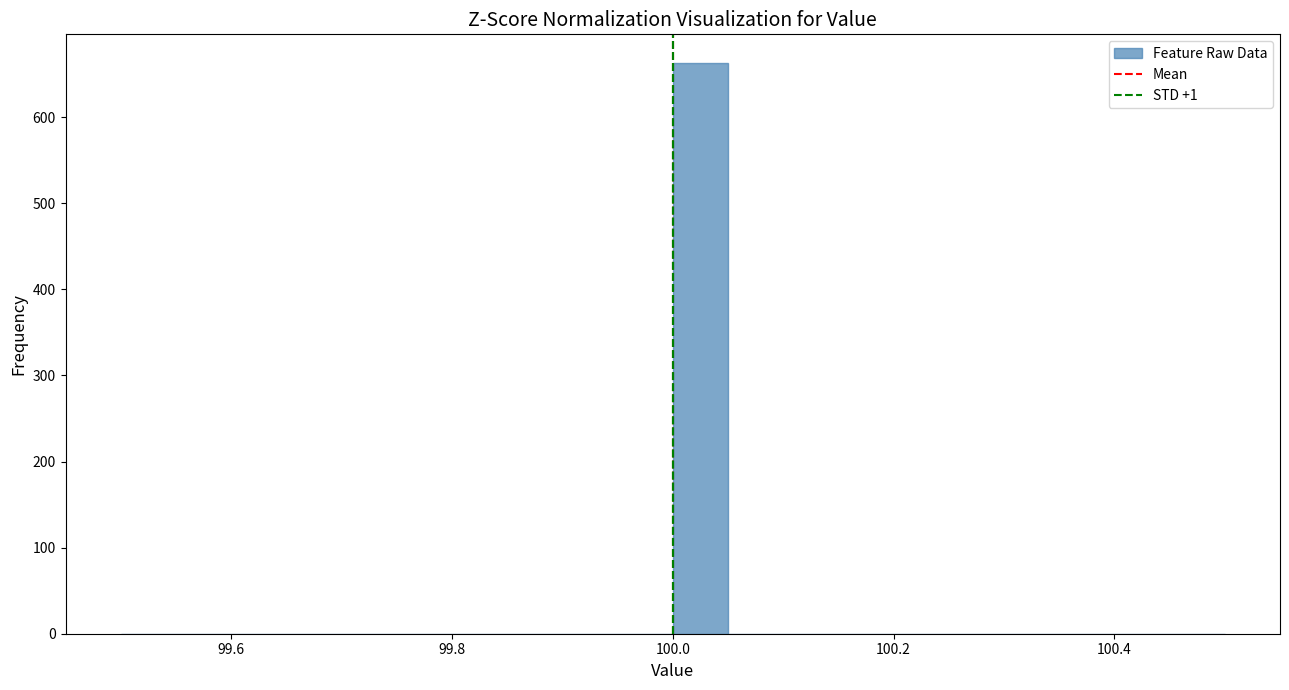

Around what value on the x-axis is the tallest bar? Give the approximate position of its centre, as read against the axis.

100.02